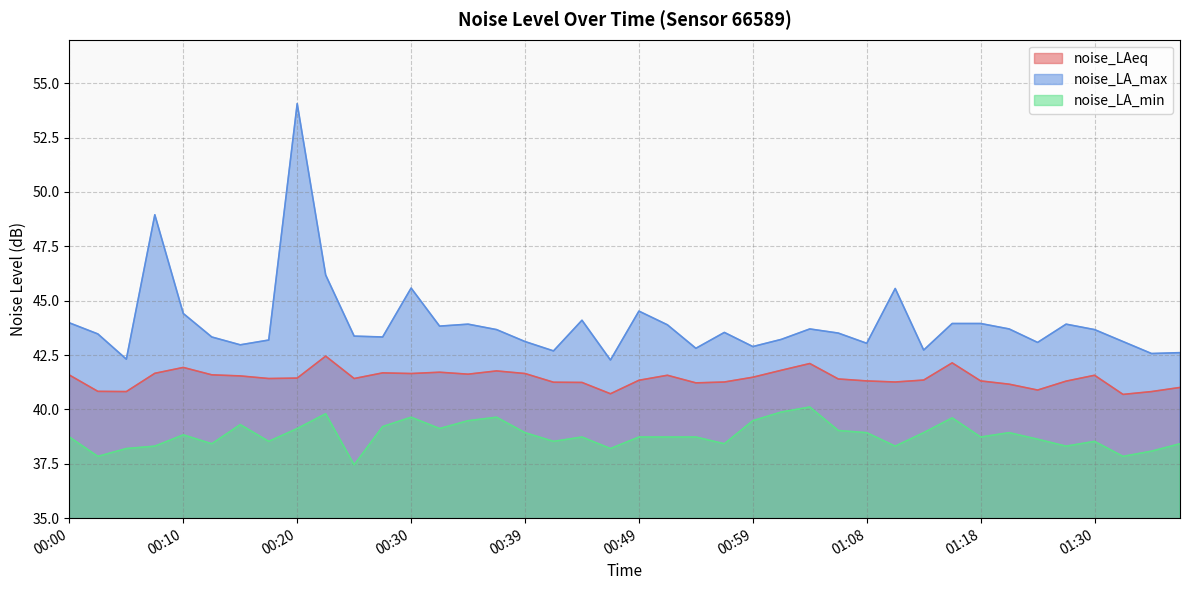

Is it true that noise_LA_max equals 44.4 at 00:10?

True